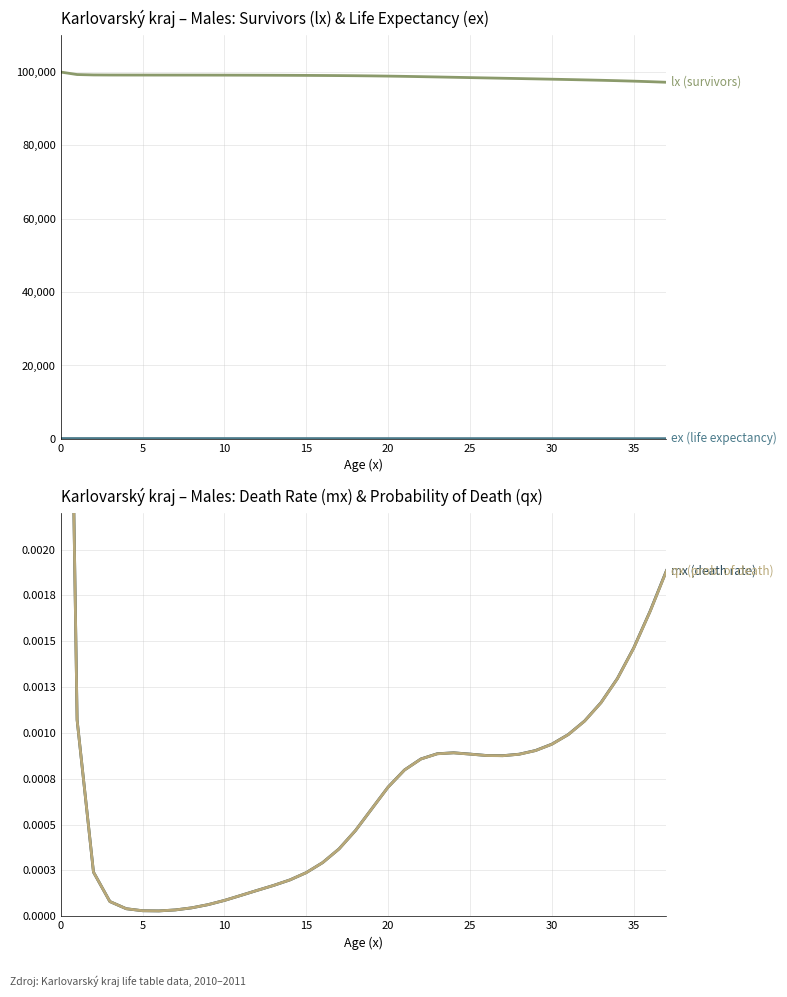

What are all the series names shown in the legend?

lx (survivors), ex (life expectancy), mx (death rate), qx (prob. of death)